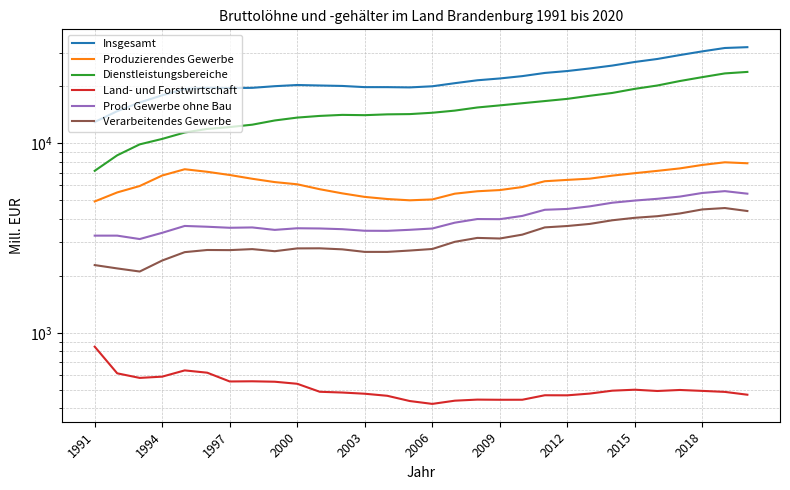

True or false: Produzierendes Gewerbe and Land- und Forstwirtschaft intersect in this chart.

False